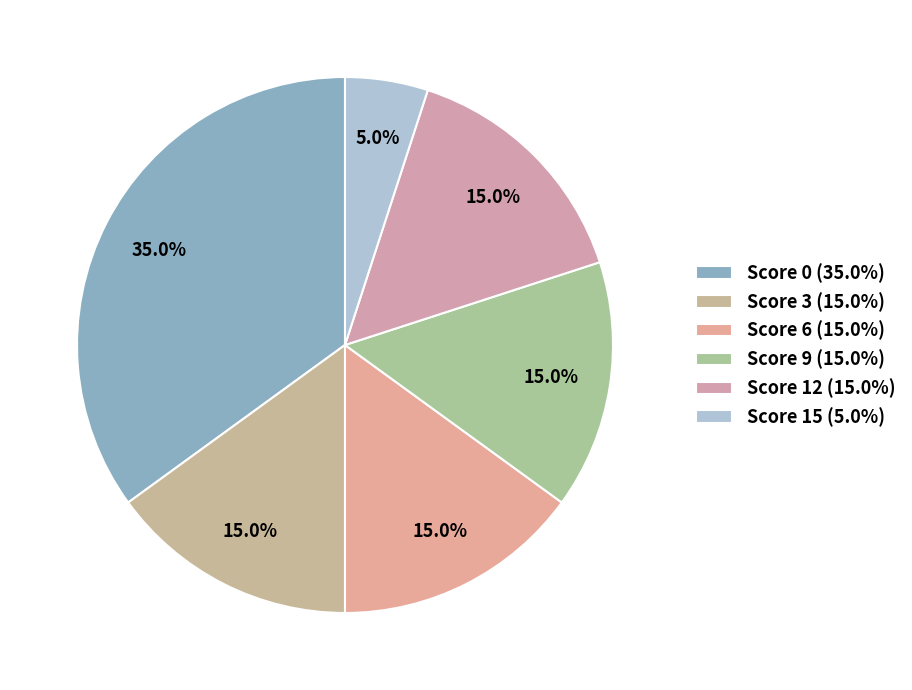

How many slices are in this pie chart?

6